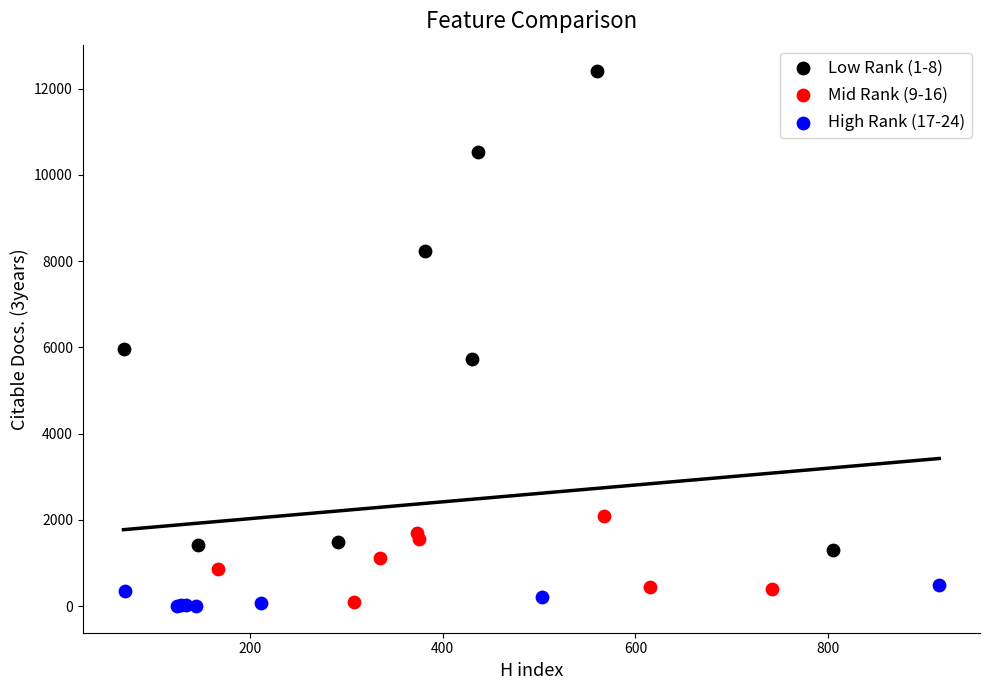

Which series contains the highest Y value?

Low Rank (1-8)